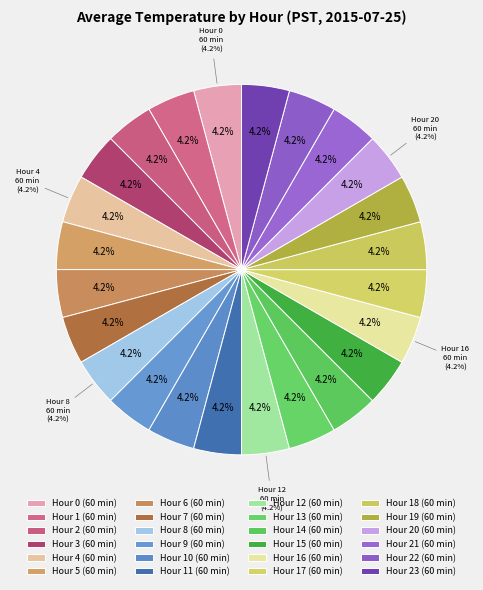

To the nearest percent, what portion does 10 represent?

4%